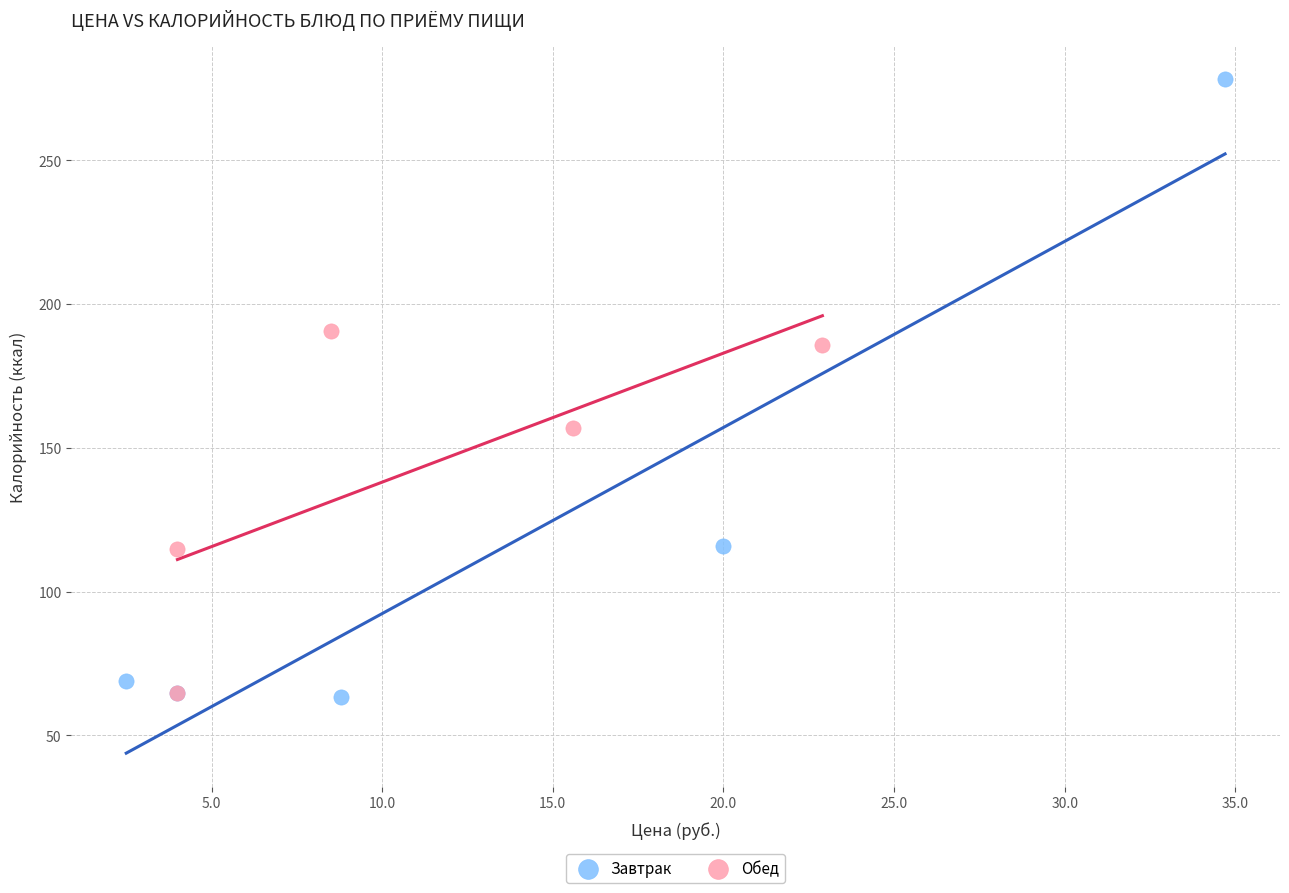

Which series has the largest Y range (max minus min)?

Завтрак